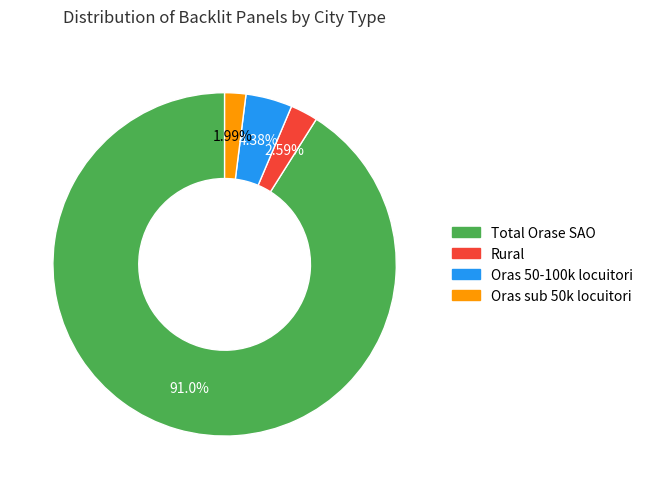

What is the smallest slice in the pie chart?

Oras sub 50k locuitori